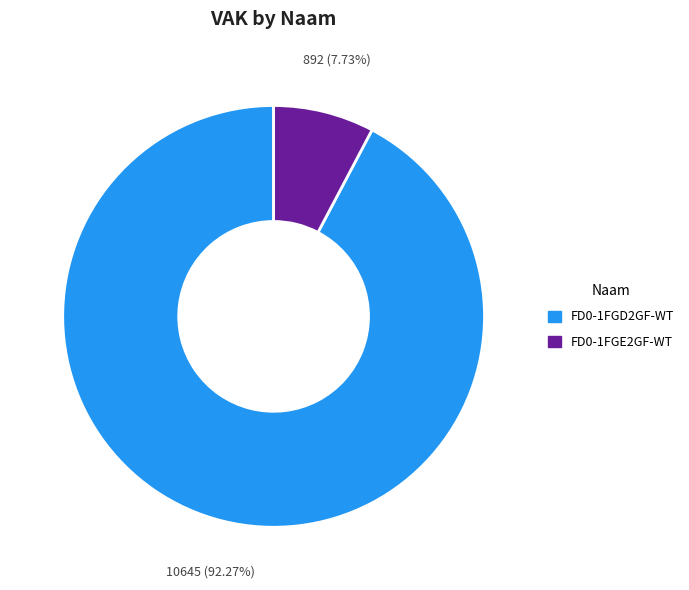

Does any single category account for the majority?

Yes